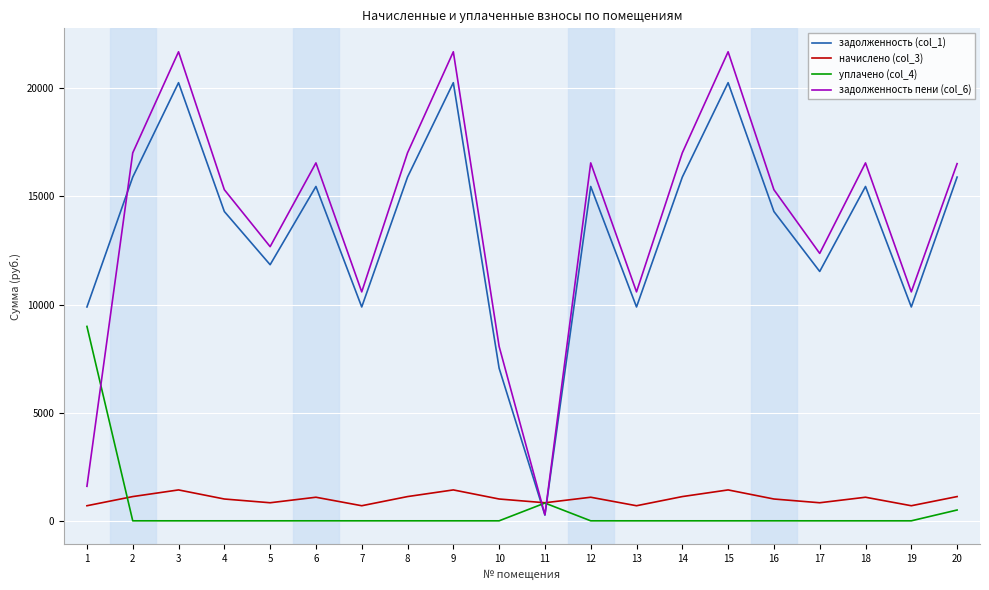

What is the average value of the задолженность (col_1) series?

13480.2